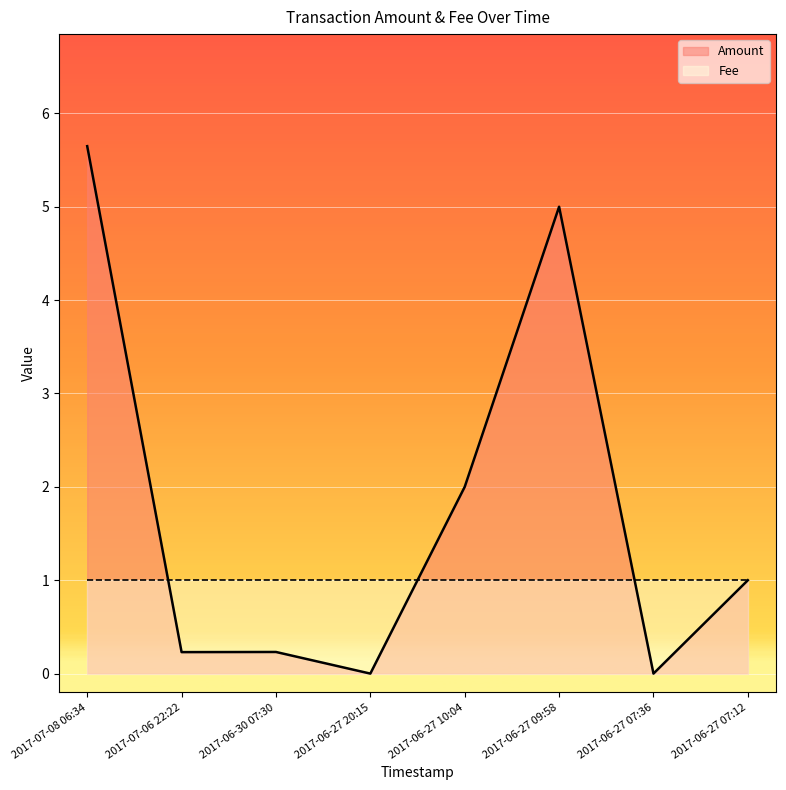

At which category does the chart reach its minimum across all series?

2017-06-27 20:15